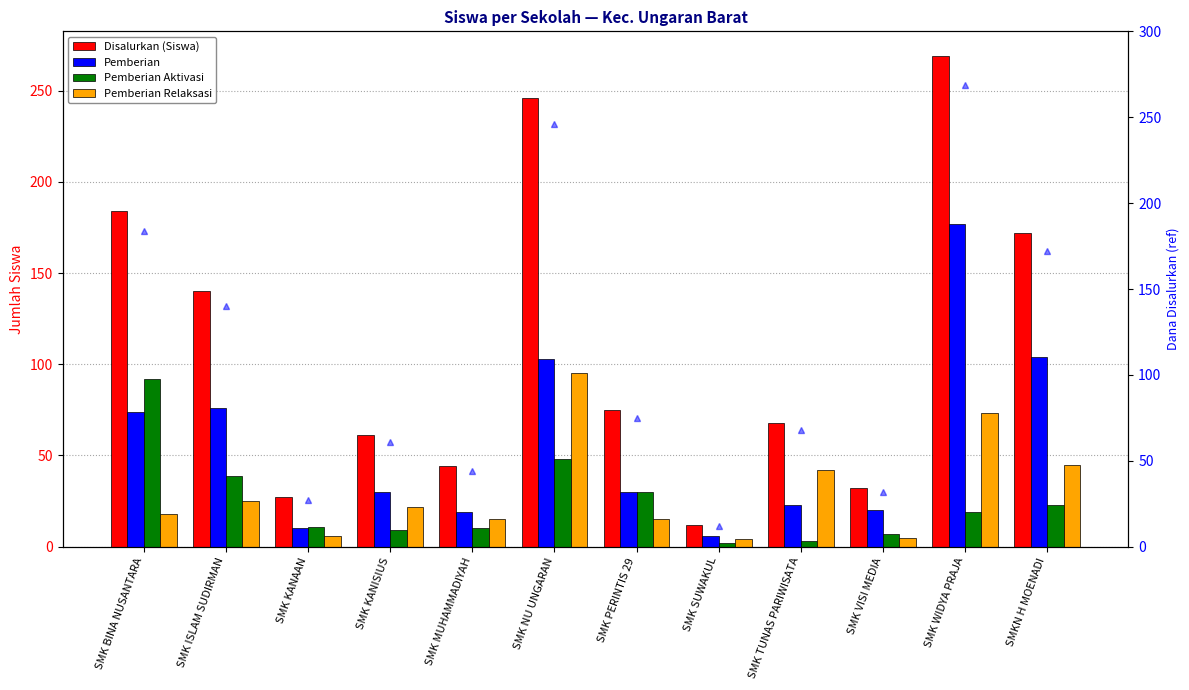

What is the total value across all series at SMKN H MOENADI?

516